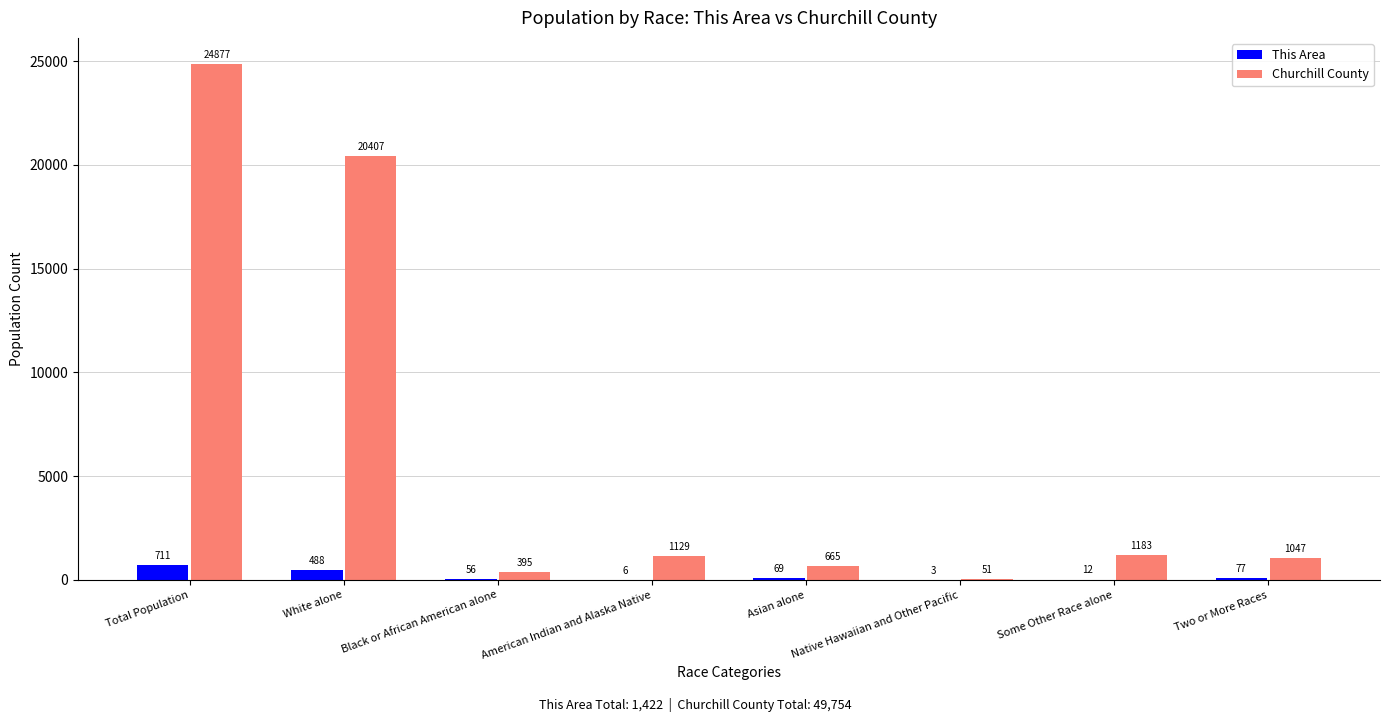

Is it true that Churchill County equals 1129 at American Indian and Alaska Native?

True